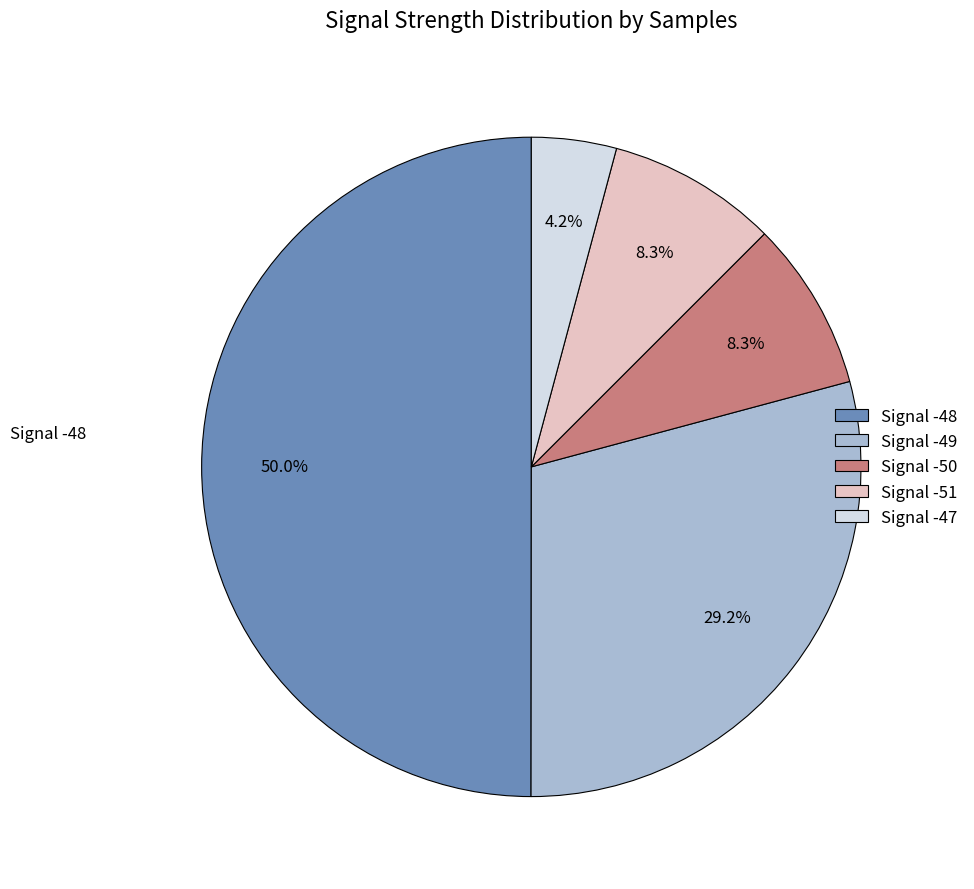

Which has a higher value, Signal -48 or Signal -51?

Signal -48